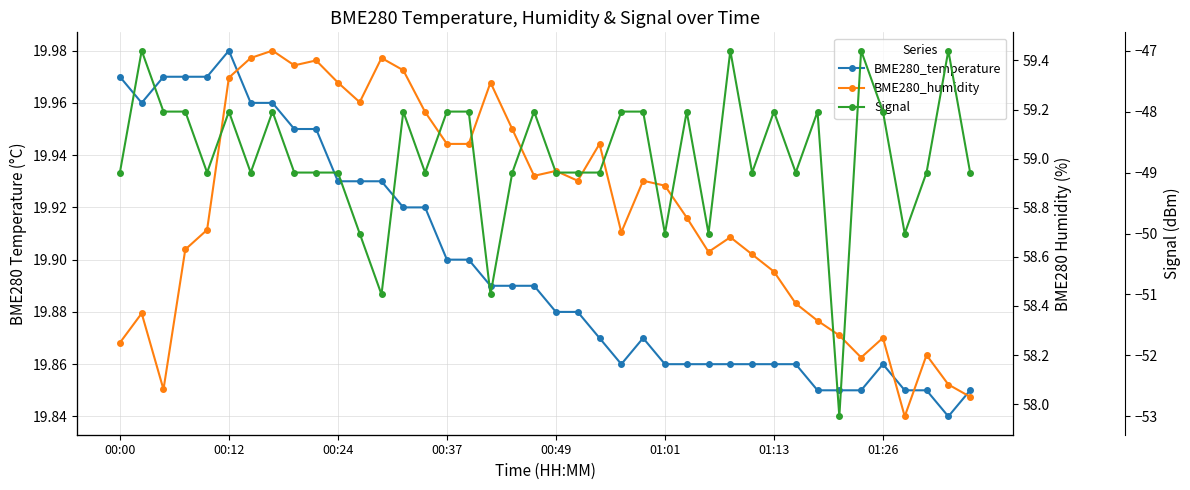

How many values in the Signal series exceed -49?

18